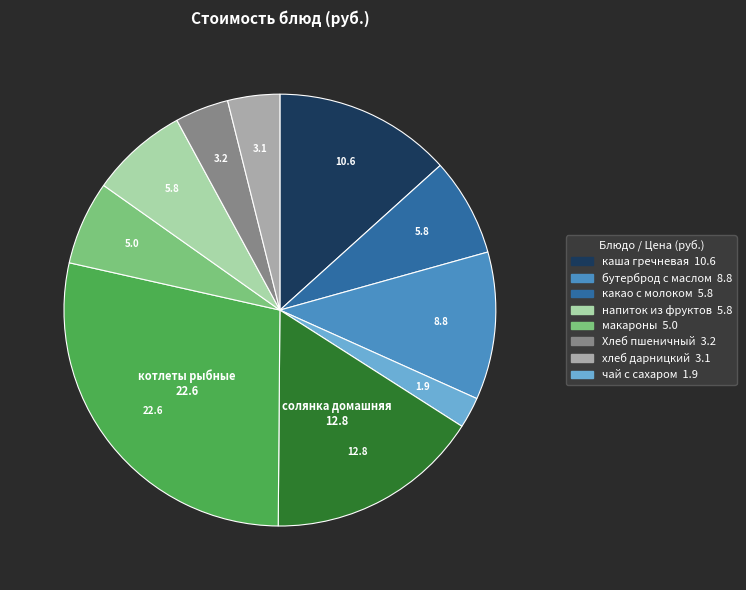

Is there any slice that represents more than half of the pie?

No